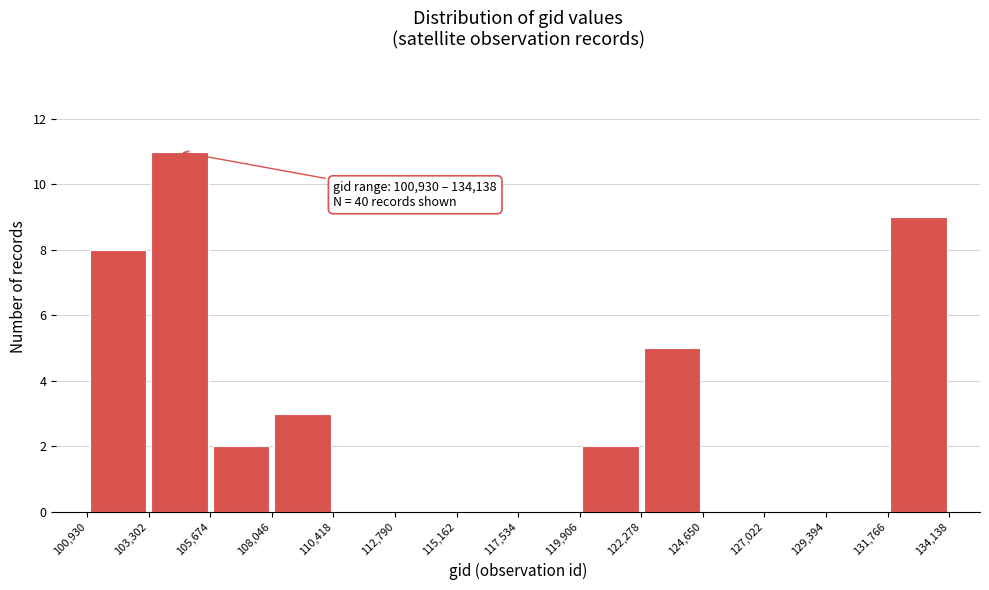

Which range on the x-axis has the tallest bar?

103,302 to 105,674